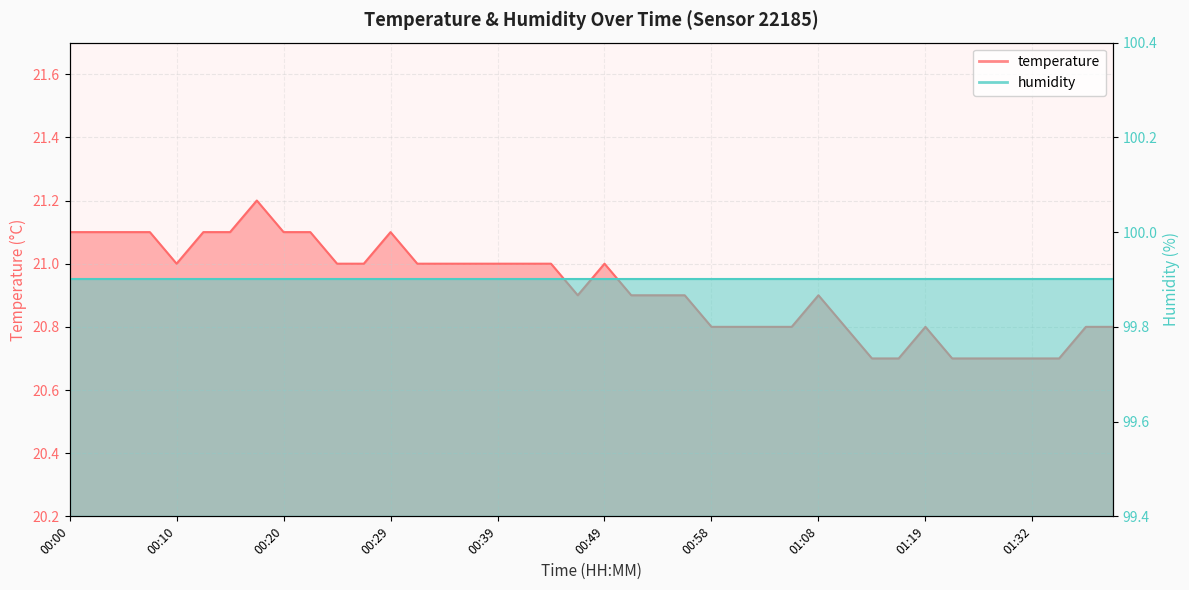

True or false: there are more than 0 points higher than both neighbors.

True